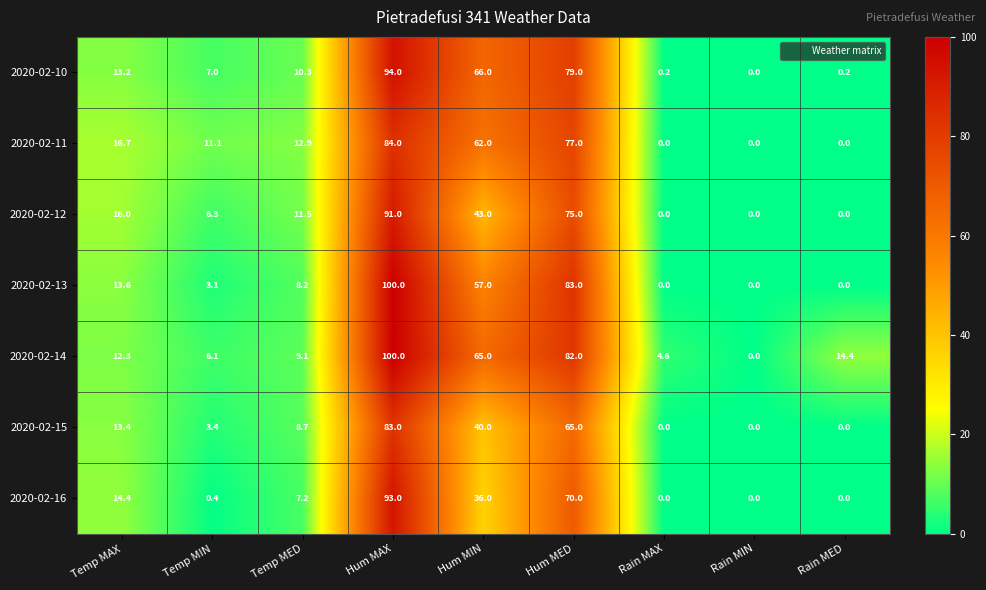

The value of 2020-02-12 at Temp MIN is 9.9. True or false?

False